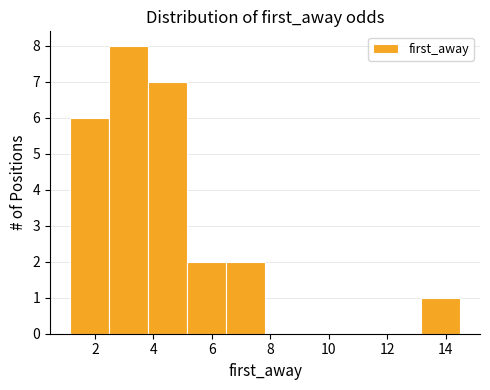

Reading left to right, transcribe this chart: for each bar, give the range it covers on the x-axis and its height. Neither the bar edges nor the heights are printed on the chart, so give them approximately, as read against the axes.

1.2 to 2.4: 6
2.4 to 3.8: 8
3.8 to 5.2: 7
5.2 to 6.4: 2
6.4 to 7.8: 2
7.8 to 9.2: 0
9.2 to 10.4: 0
10.4 to 11.8: 0
11.8 to 13.2: 0
13.2 to 14.6: 1